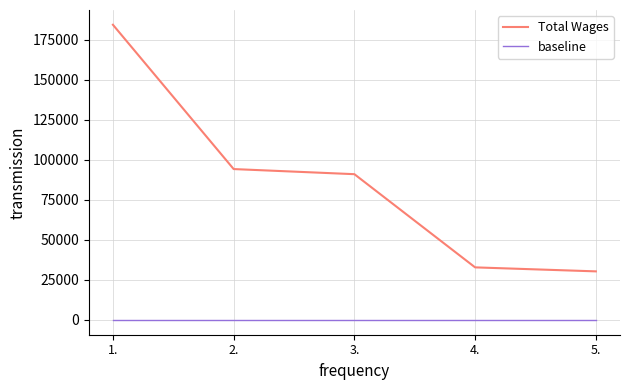

Count the number of categories in the chart.

5